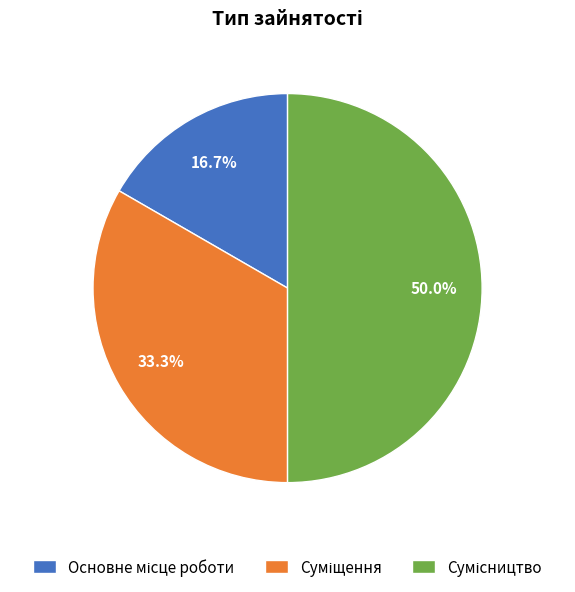

Is it true that Суміщення is 43% of the pie?

False